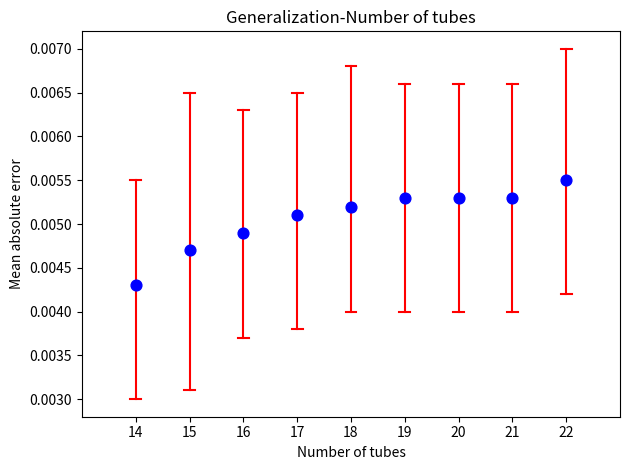

What is the range of X values (max minus min)?

8.0